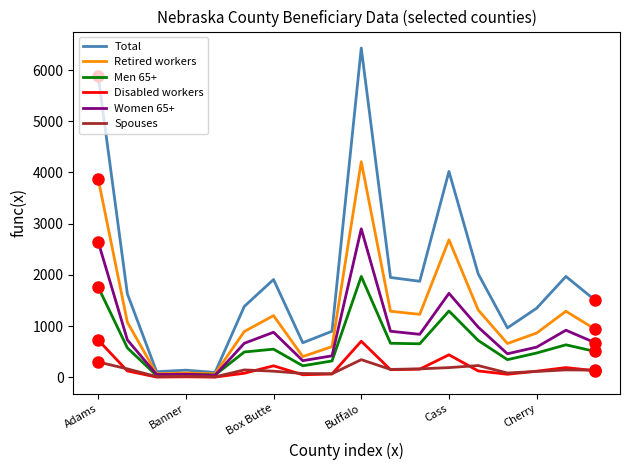

Which series has the widest spread of values?

Total